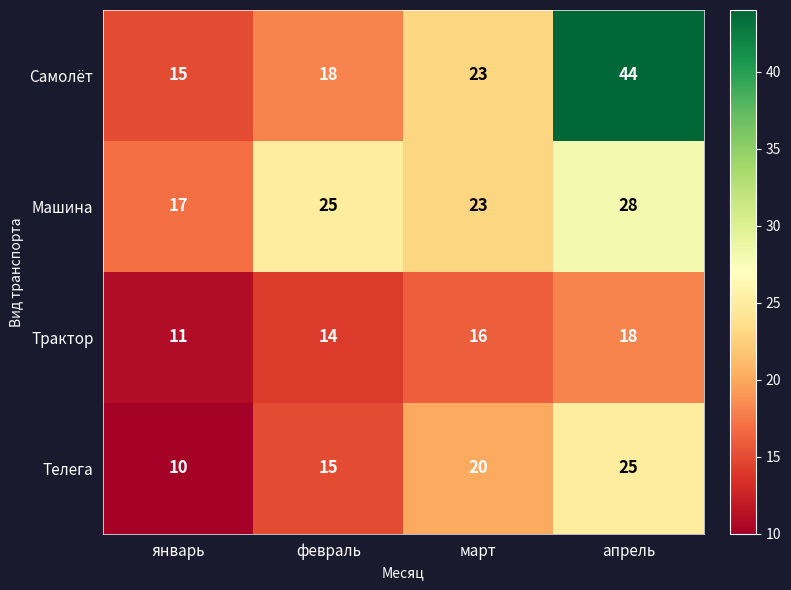

How many Телега values are between 15 and 25?

3